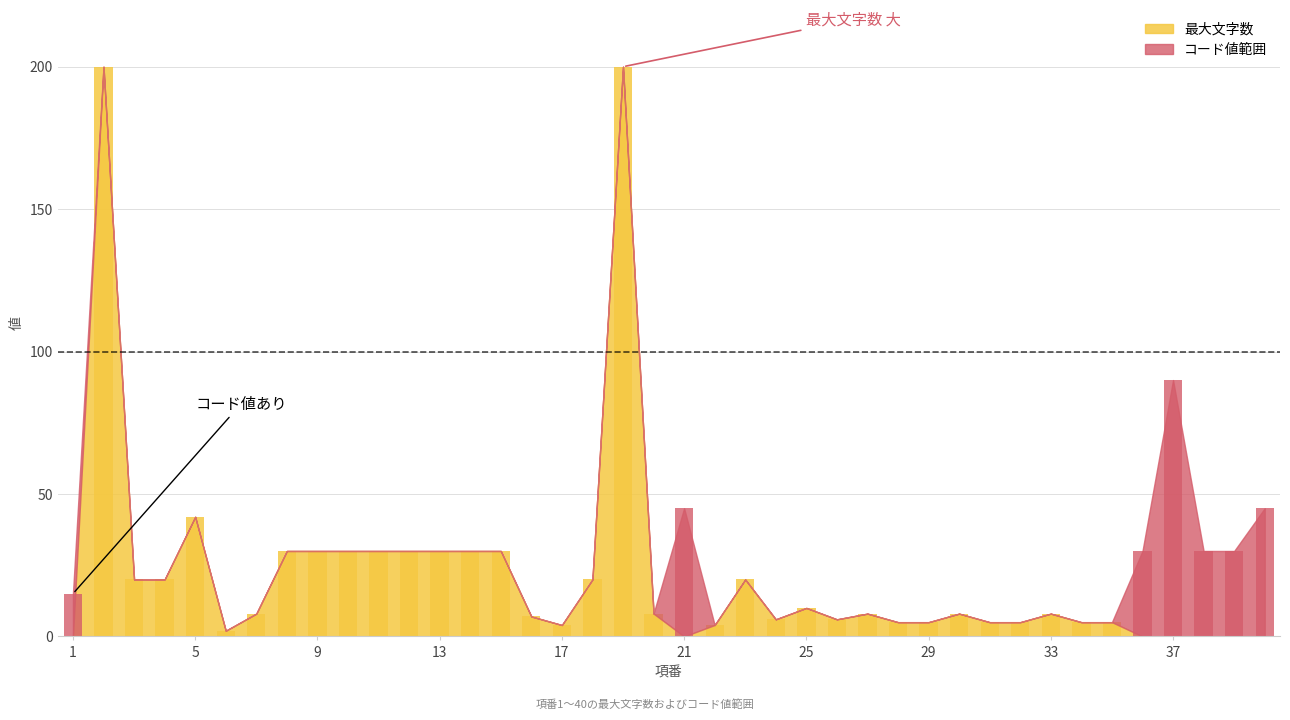

What is the value of the 最大文字数 bar at the 33rd from the left?

8